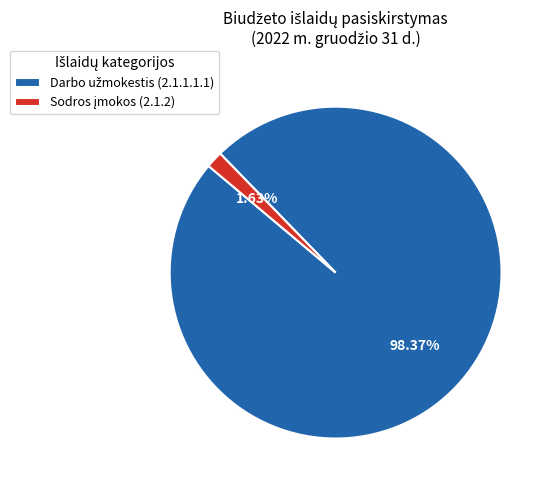

Does any single category account for the majority?

Yes